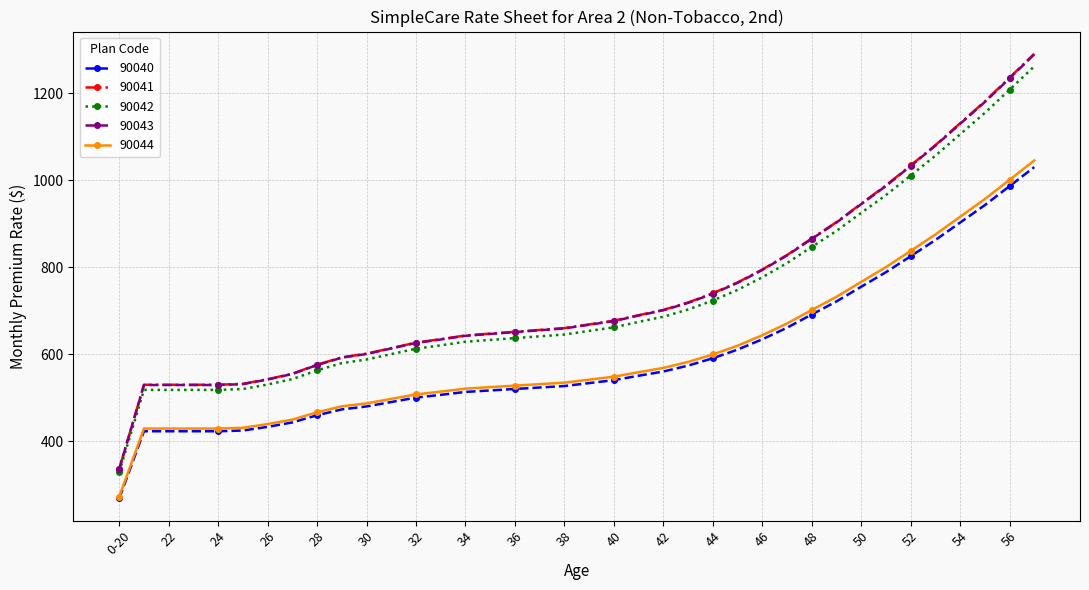

Which series has the largest range (max minus min)?

90041